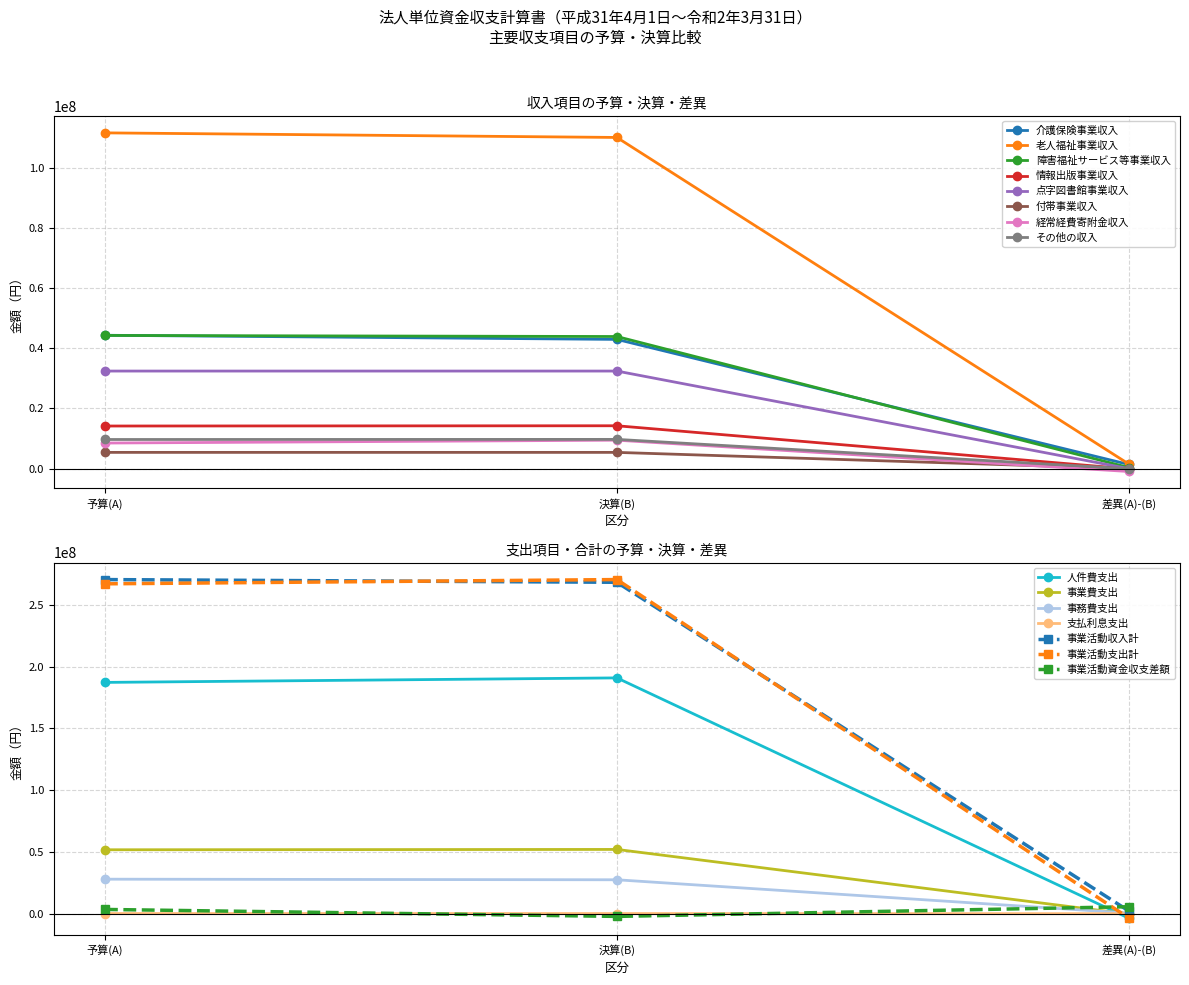

What is the difference between the maximum and minimum values in the 事業活動資金収支差額 series?

7836972